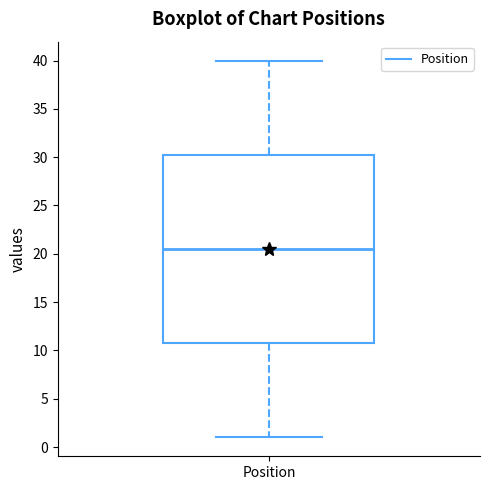

Read this box plot against the y-axis: the position of the median line, the range covered by the box, and the ends of both whiskers. The values are not printed on the chart, so give them approximately, as read against the axis.

median 20.5, box 11.0 to 30.5, whiskers 1.0 to 40.0